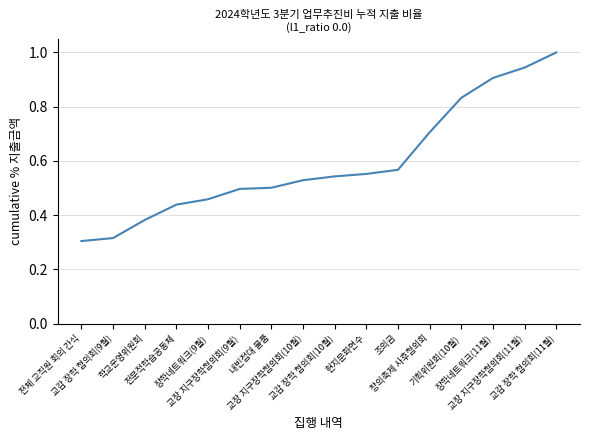

What is the greatest value displayed?

1.0